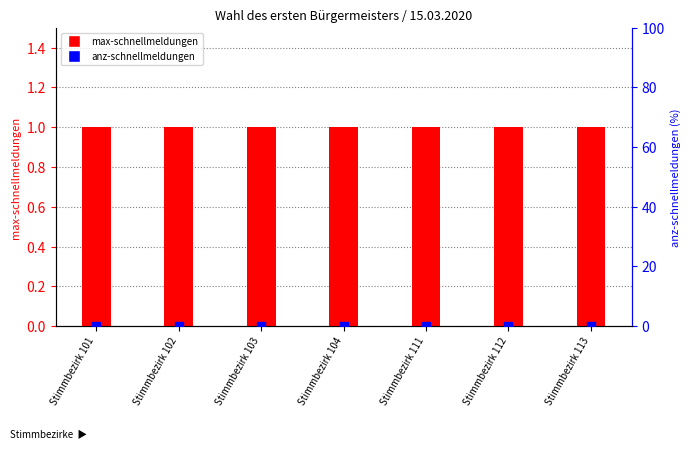

At which category is the sum across all series the highest?

Stimmbezirk 101